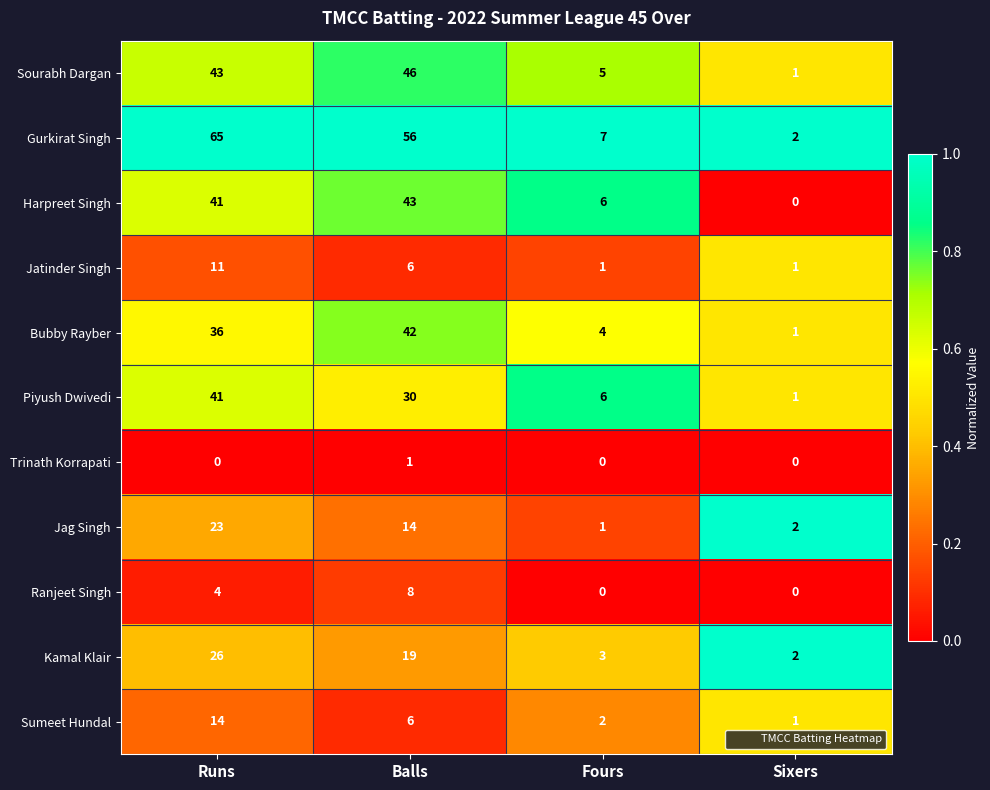

Rank the categories by Gurkirat Singh value from lowest to highest.

Sixers, Fours, Balls, Runs